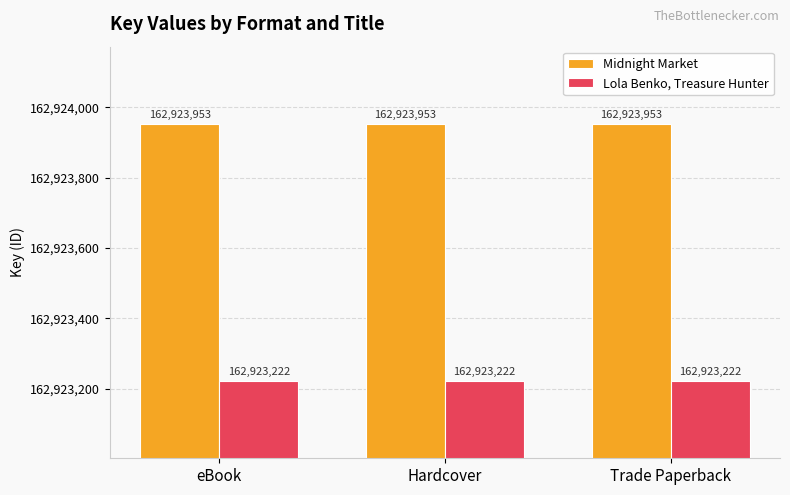

How many bars are there in total?

6